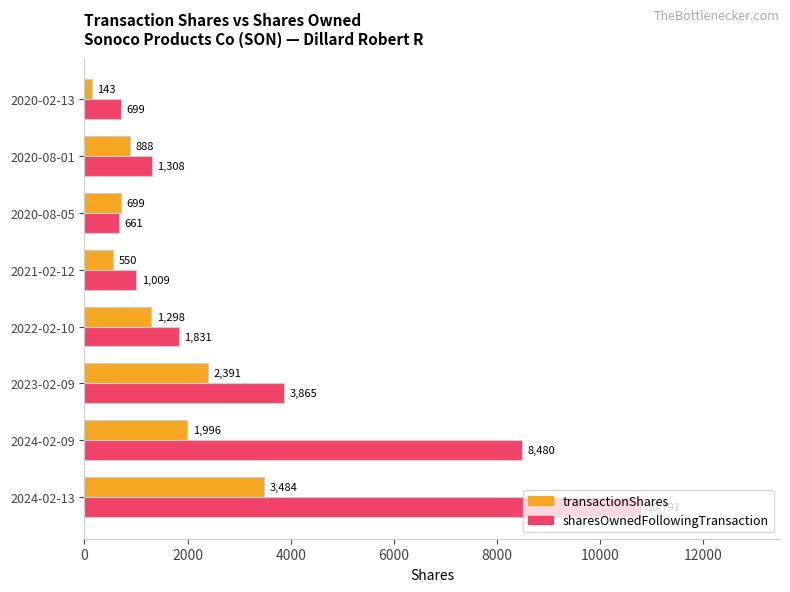

Which series has the largest range (max minus min)?

sharesOwnedFollowingTransaction